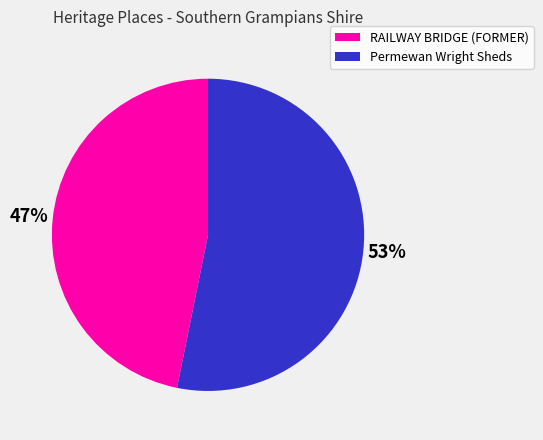

Rank the categories by value from highest to lowest.

Permewan Wright Sheds, RAILWAY BRIDGE (FORMER)